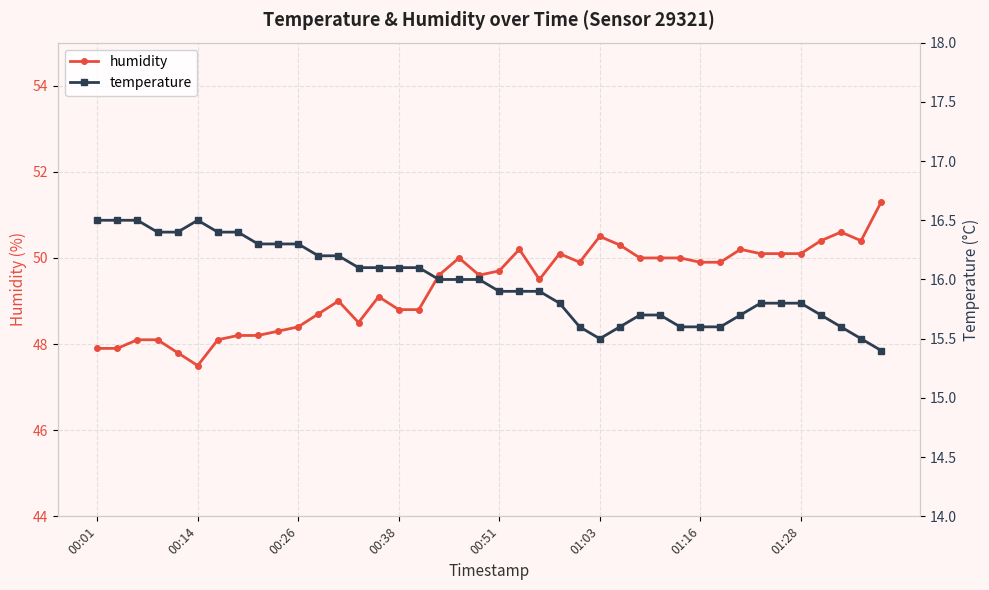

Which category has the lowest value in the humidity series?

00:14